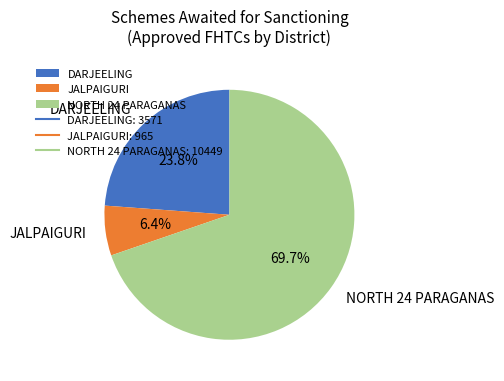

To the nearest percent, what is the average slice percentage?

33%